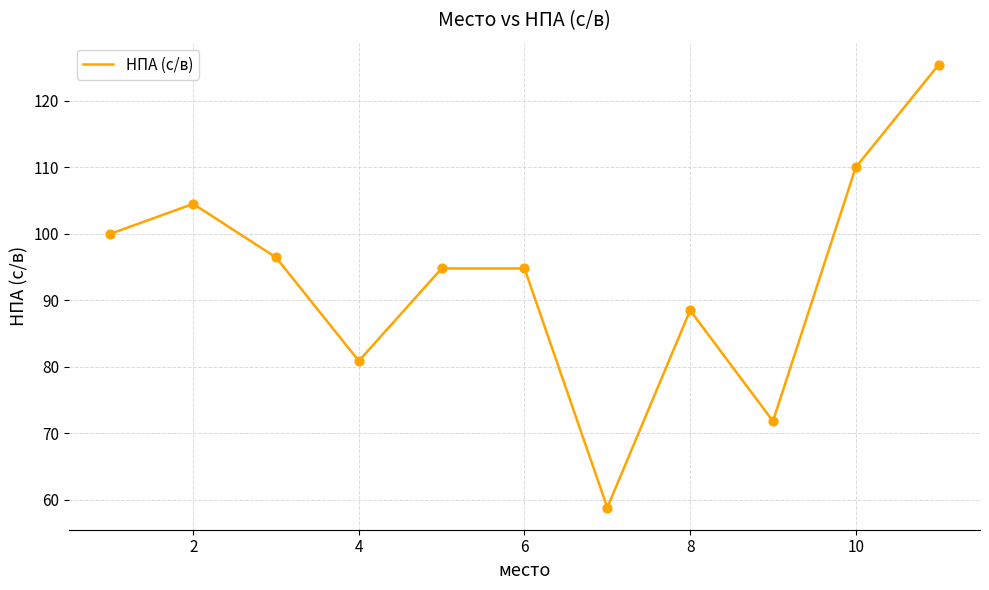

What is the smallest value displayed?

58.9